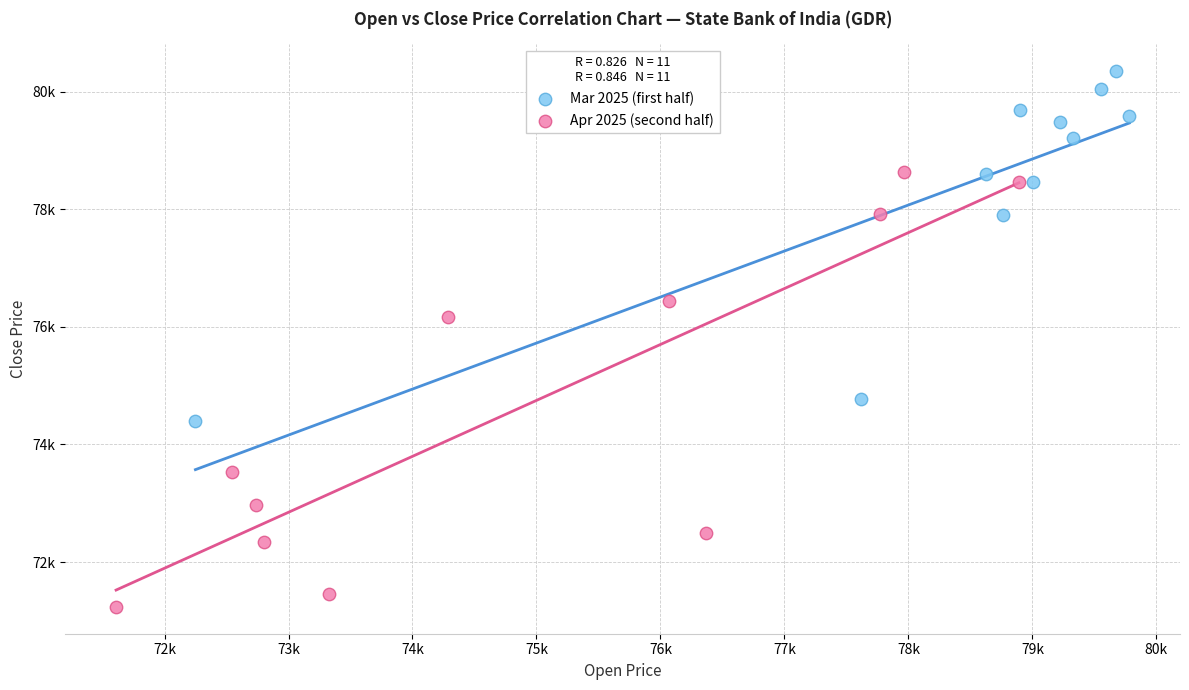

What are all the series names shown in the legend?

Mar 2025 (first half), Apr 2025 (second half)